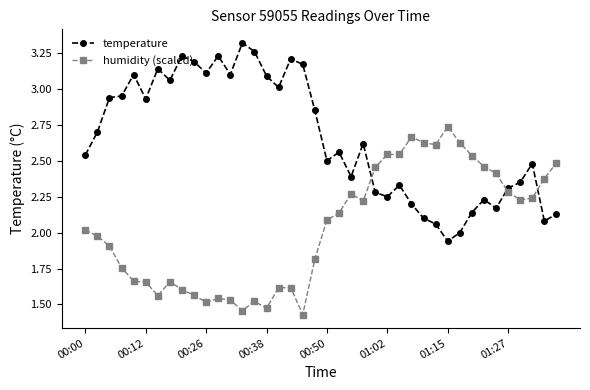

What is the difference between the second highest and minimum values in the humidity (scaled) series?

1.2